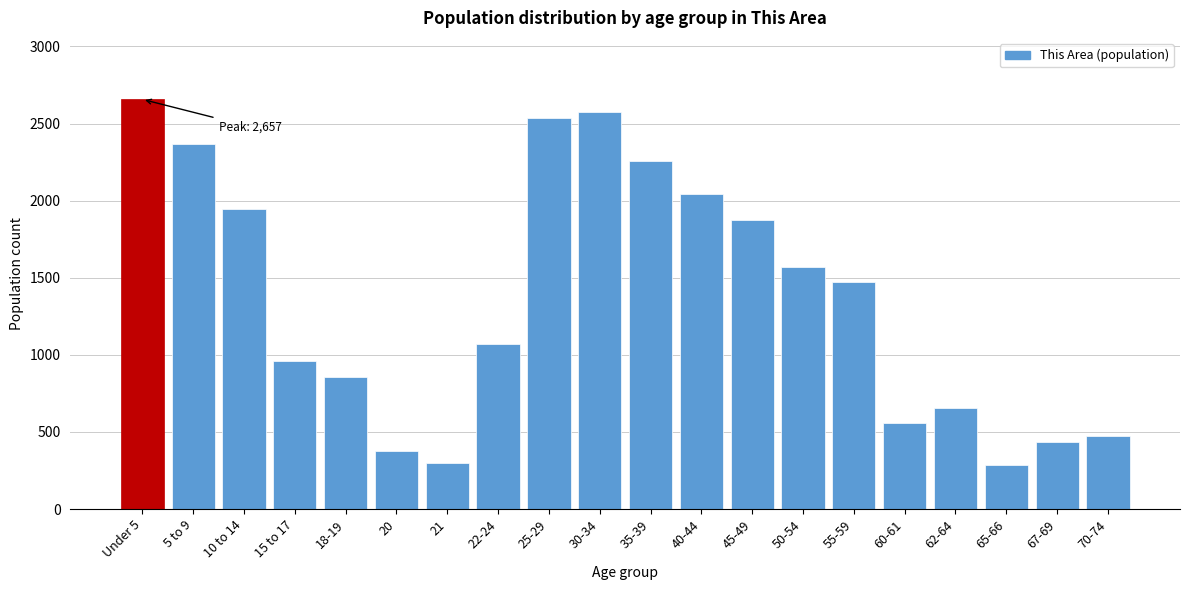

What is the label of the 19th bar from the right?

5 to 9